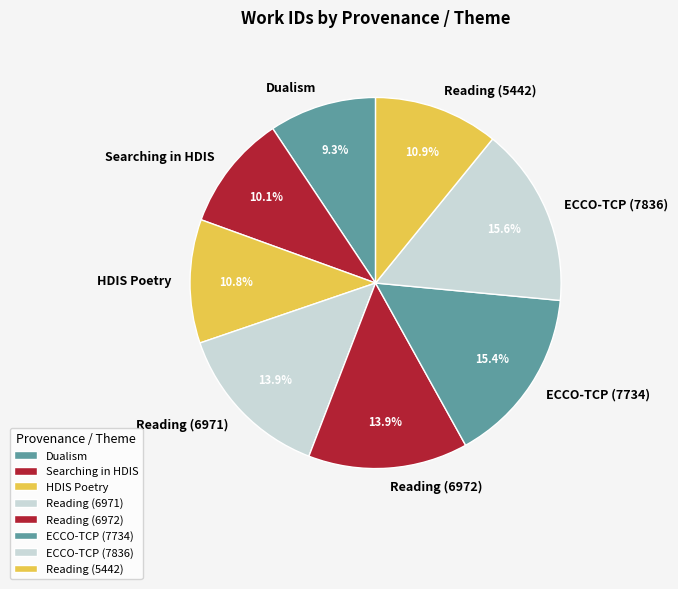

What is the ratio of the value at Searching in HDIS to the value at Dualism?

1.1